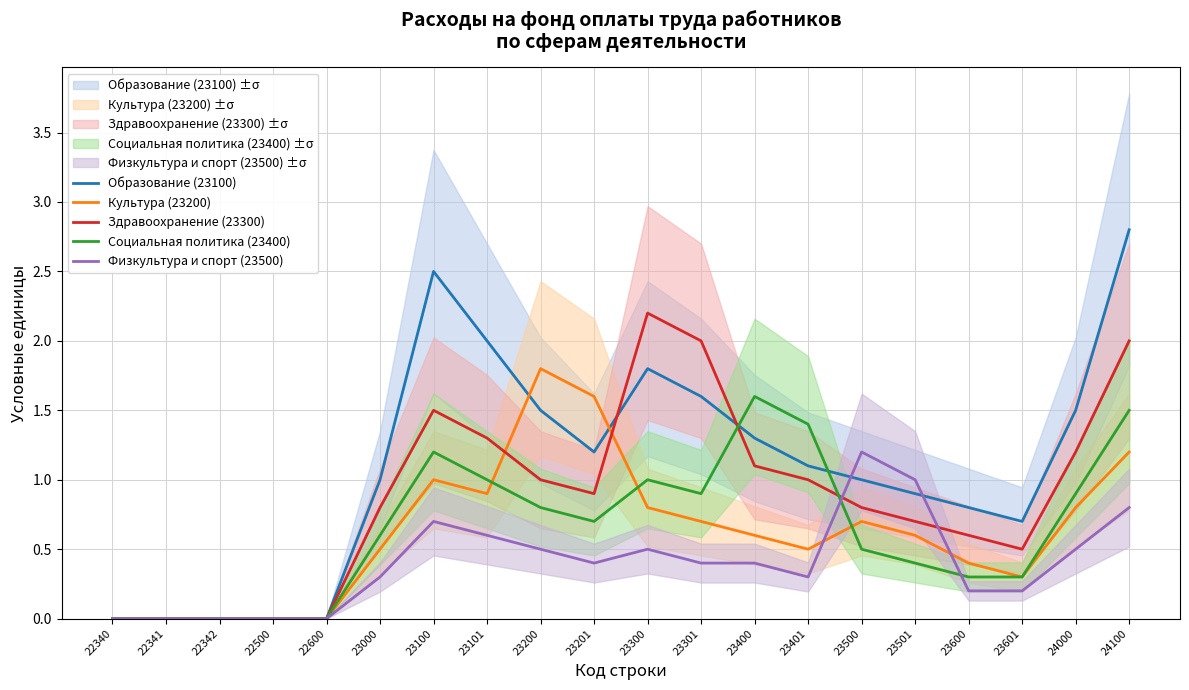

What is the average value of the Социальная политика (23400) series?

0.7